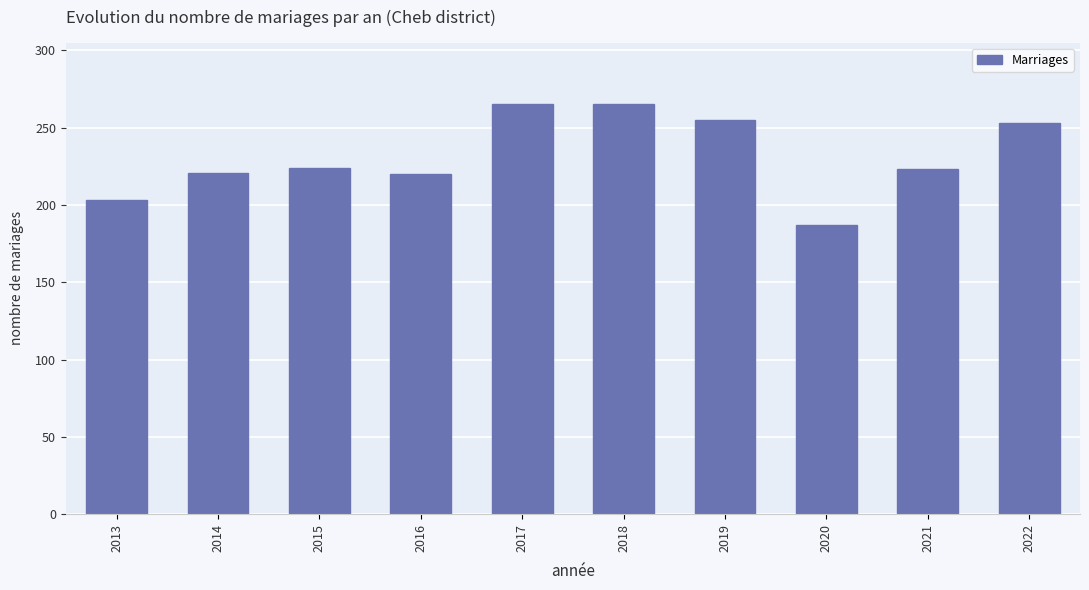

What is the difference between the values at 2018 and 2014?

44